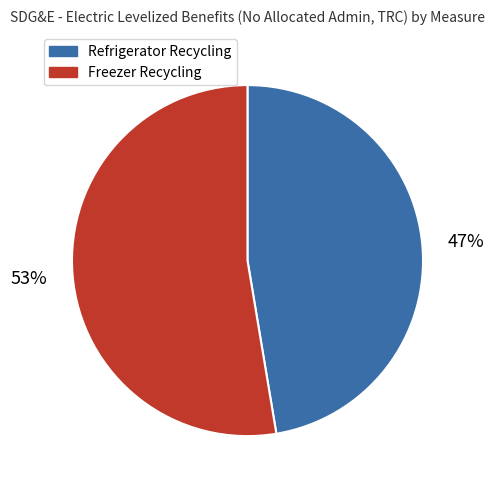

To the nearest percent, what is the average slice percentage?

50%